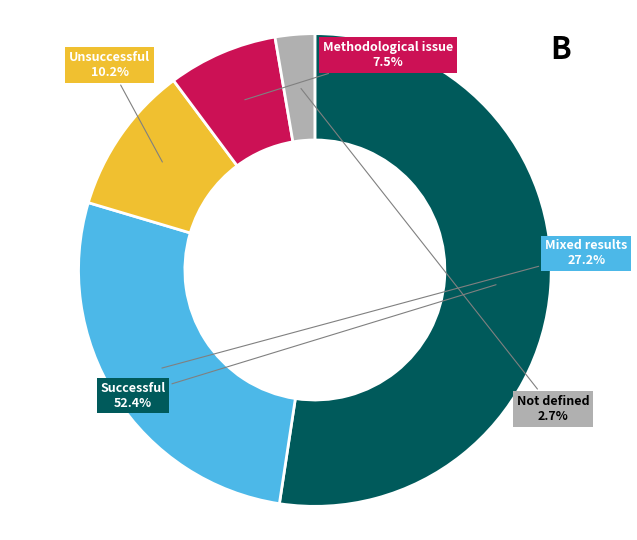

Does any single category account for the majority?

Yes